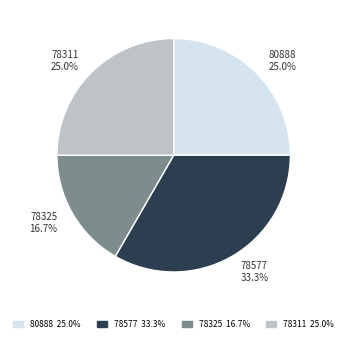

Is the sum of 78325 and 80888 greater than half?

No